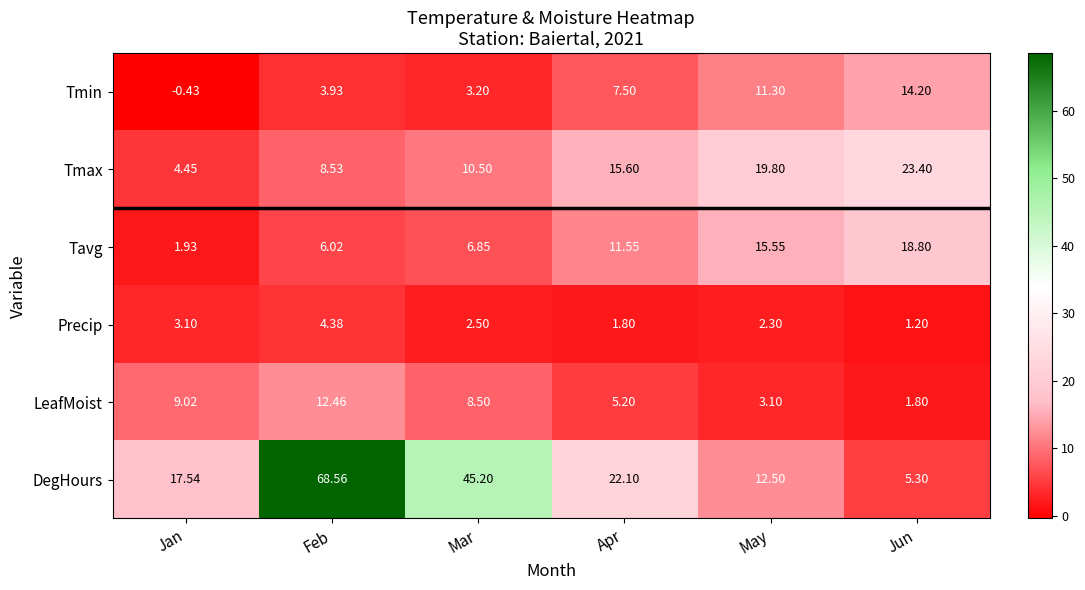

At which category is the sum across all series the highest?

Feb